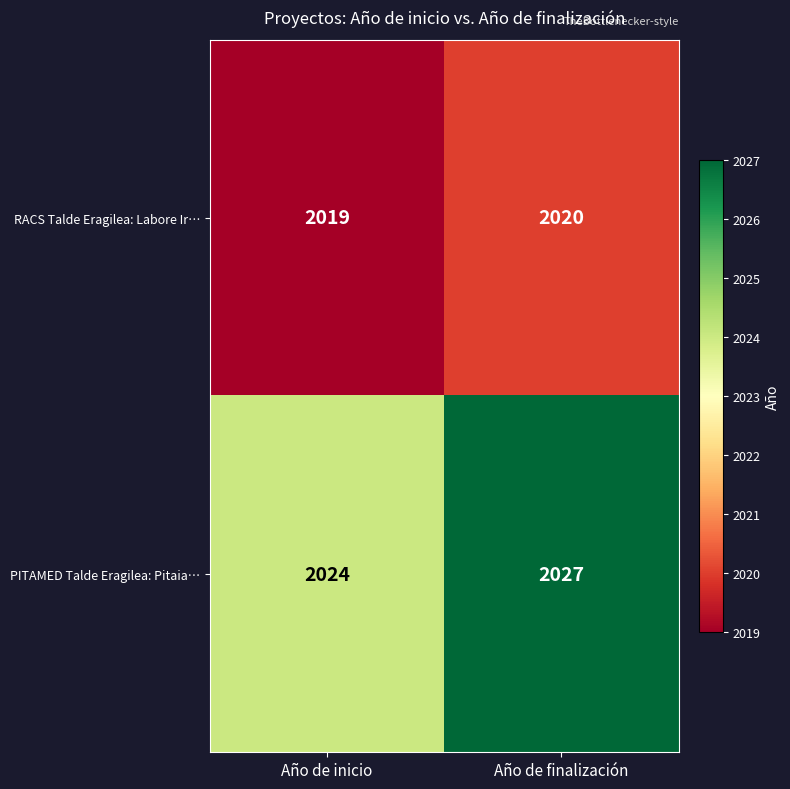

Which category has the lowest value across all series?

Año de inicio